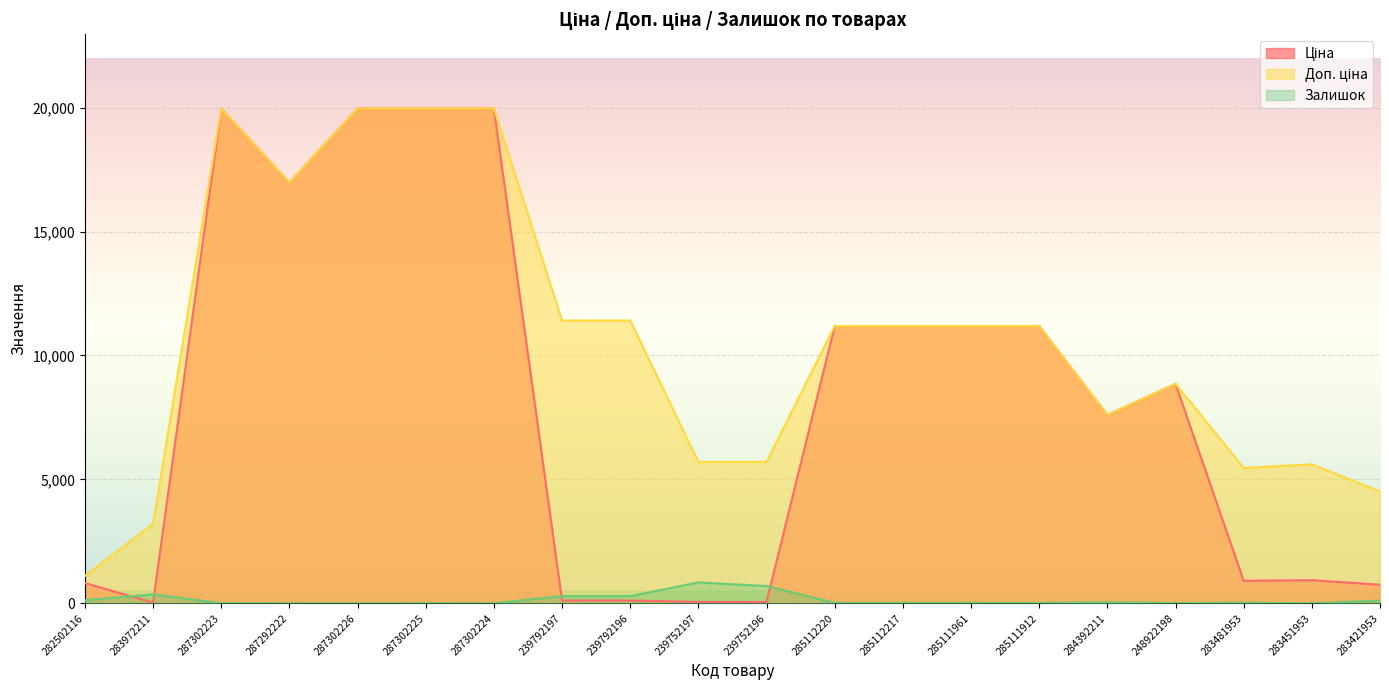

How many data points in Доп. ціна are less than 11188?

9